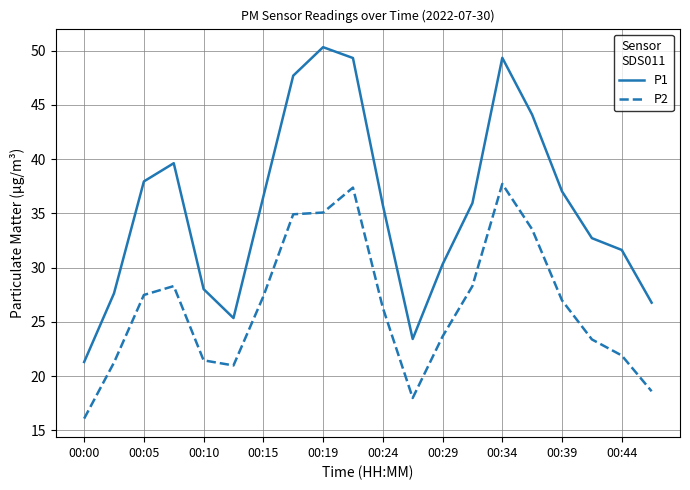

True or false: P2 and P1 cross at least once.

False